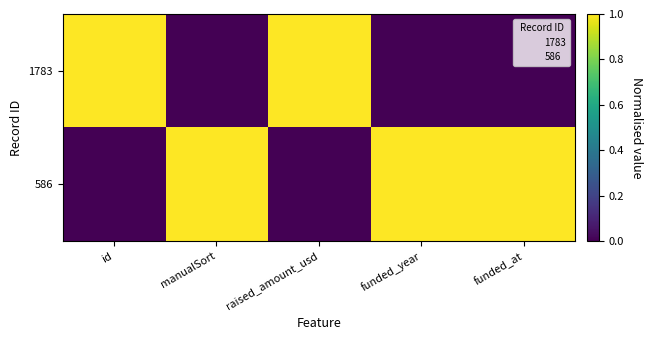

Which has a higher value, manualSort or funded_year?

manualSort